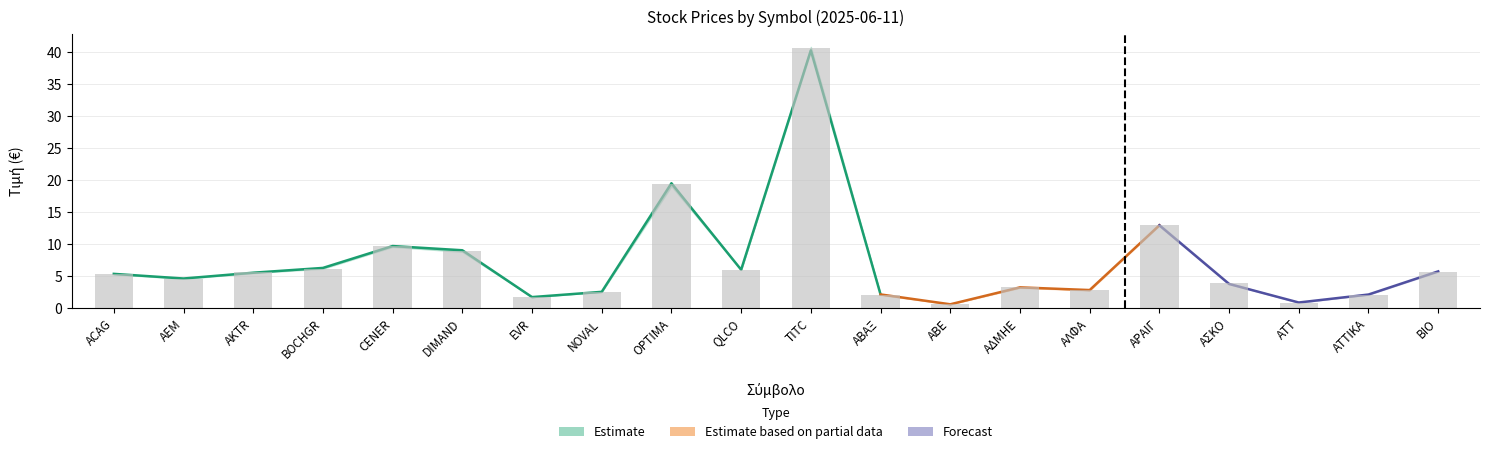

What position from the right is ΑΤΤ?

3